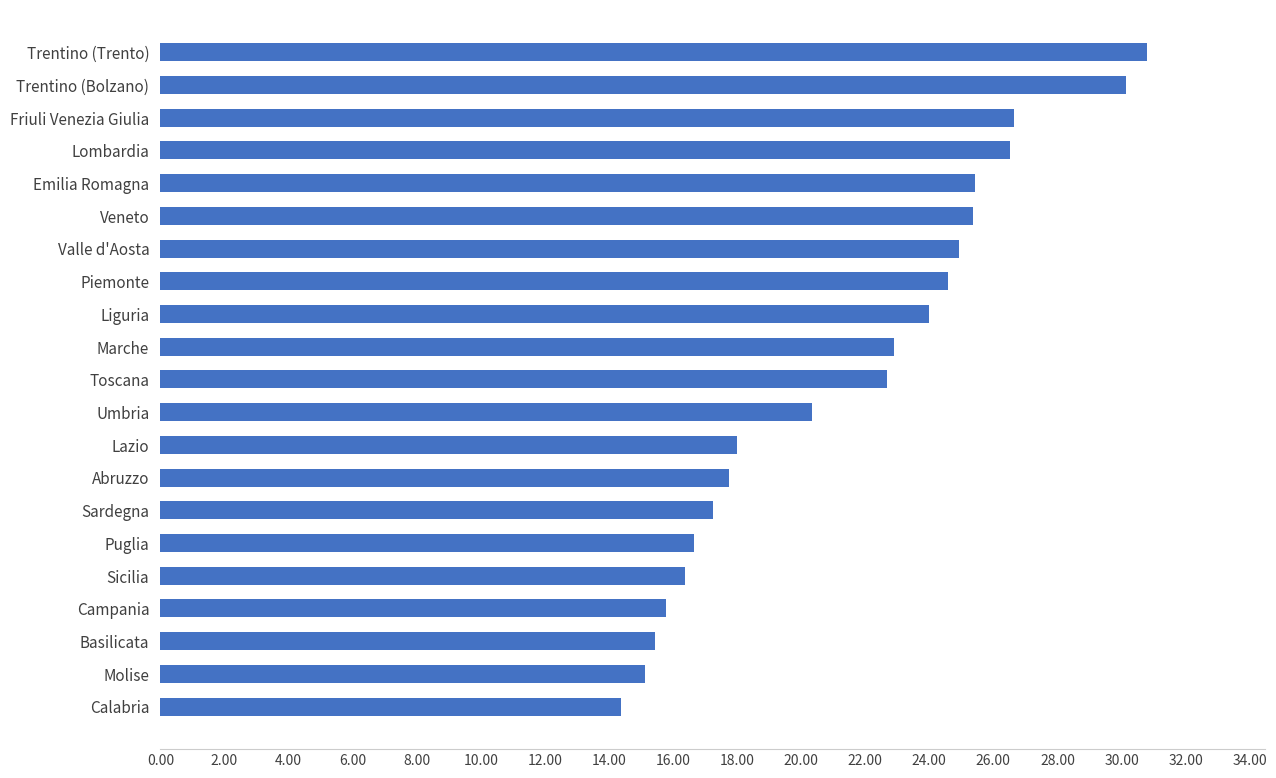

The chart shows a value of 17.2 at Sardegna. True or false?

True